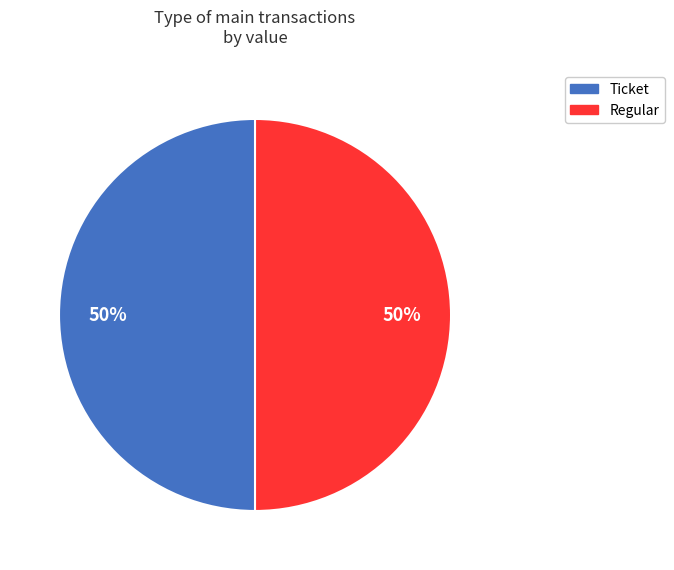

Approximately how many times larger is the value at Regular compared to Ticket?

1.0